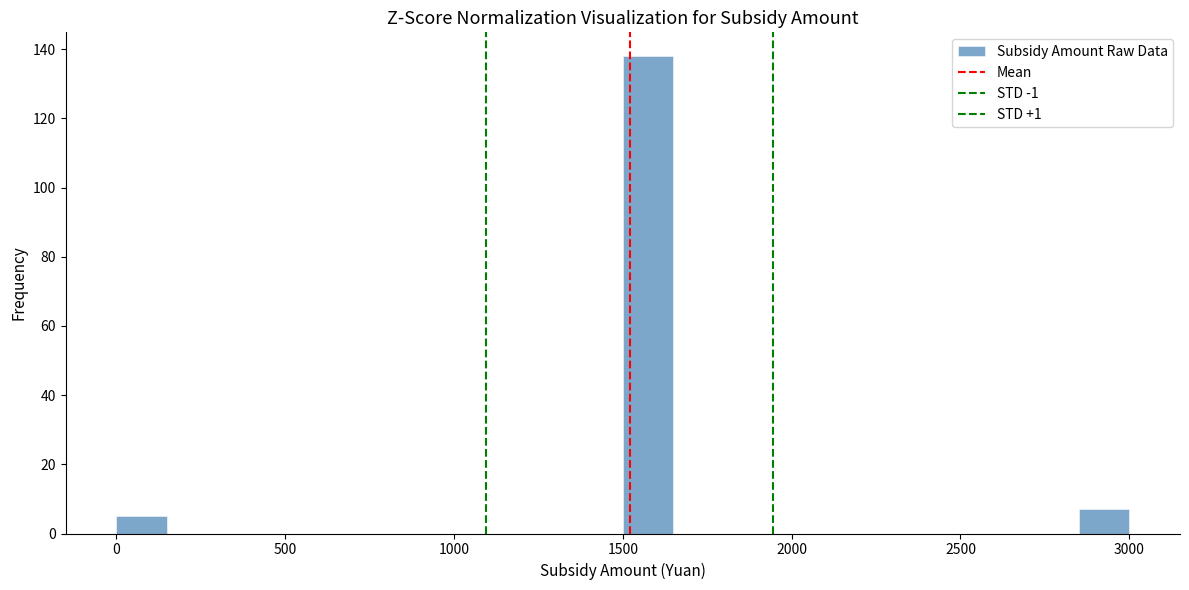

Read against the x-axis, roughly where is the centre of the tallest bar?

1600